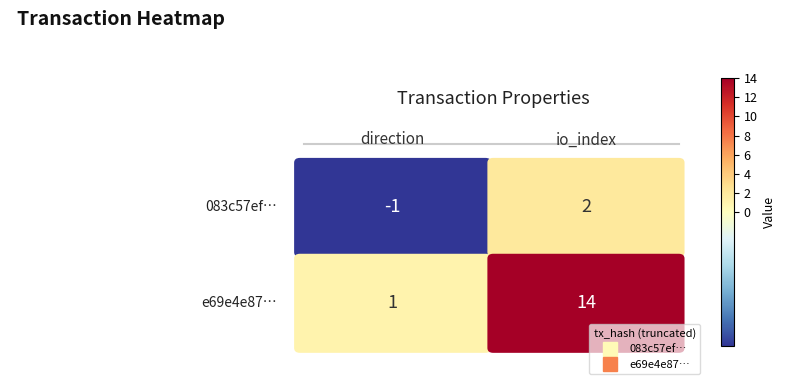

Rank the series by their maximum value, from highest to lowest.

e69e4e87b535e54056875e4e60bc62a70bb196a, 083c57ef6fa052e03f9f4560e84c3a2f6ac39d5